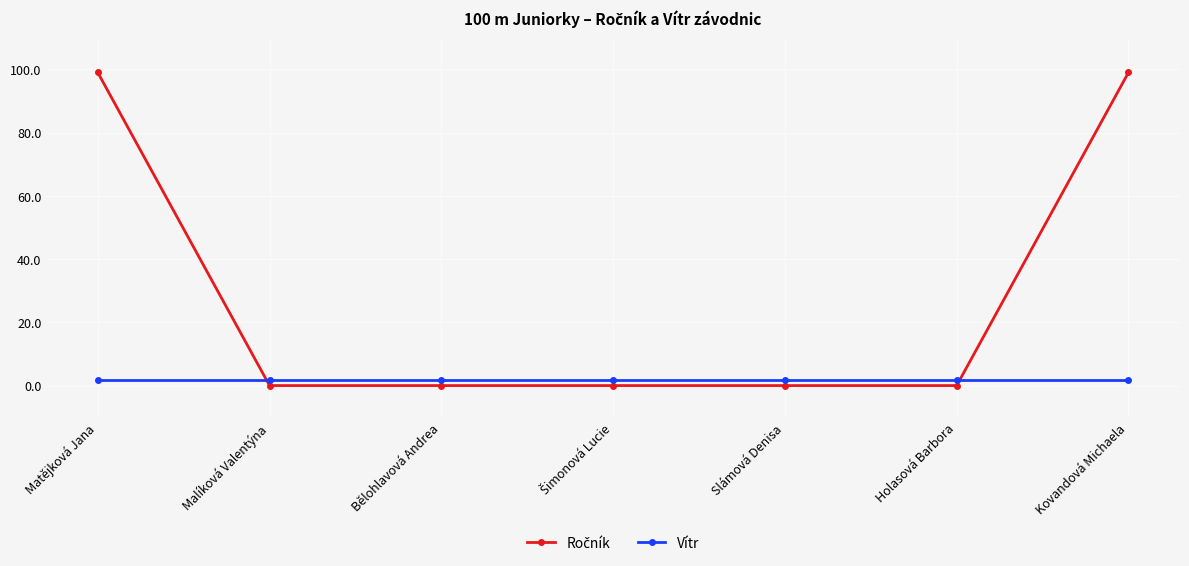

What is the label of the 6th point from the right?

Malíková Valentýna